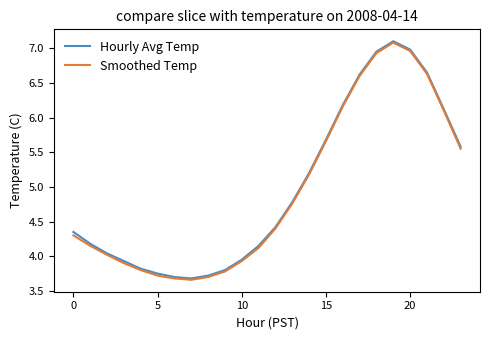

What is the greatest value displayed?

7.1